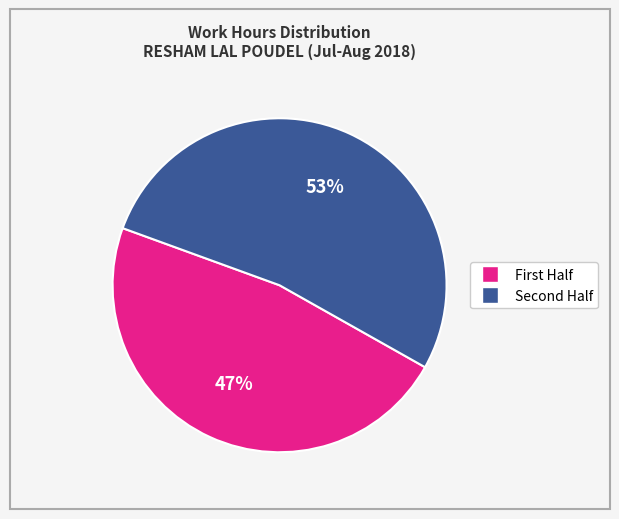

To the nearest percent, what is the average slice percentage?

50%